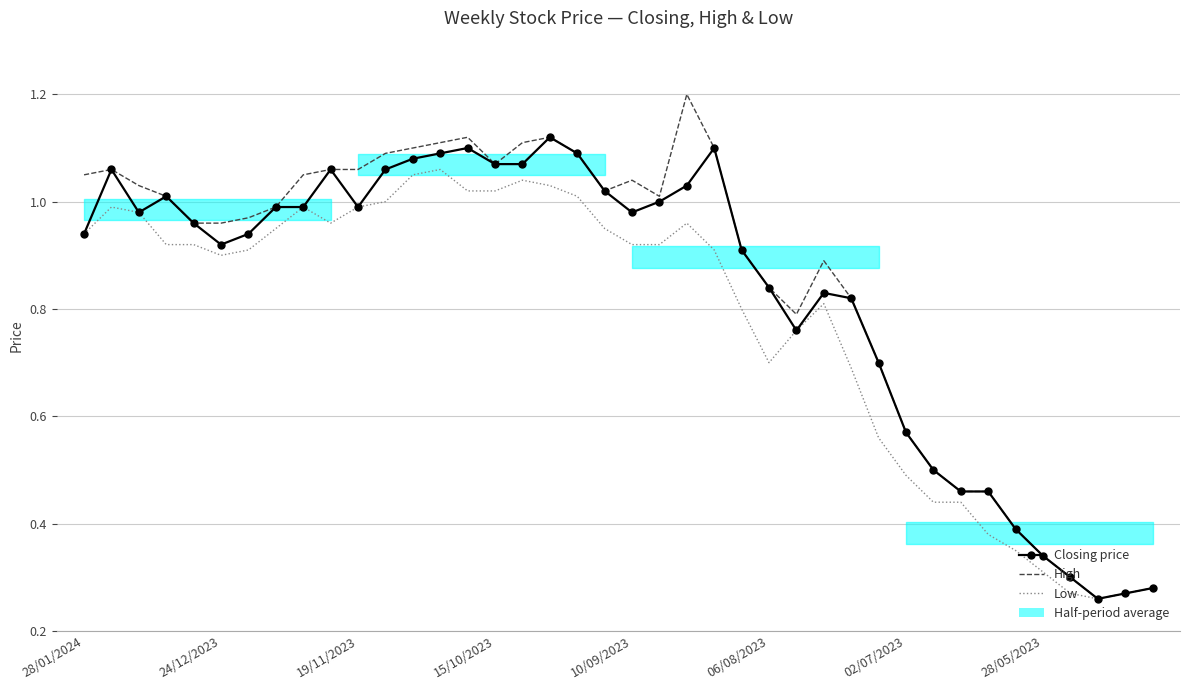

How many lines are shown in the chart?

3